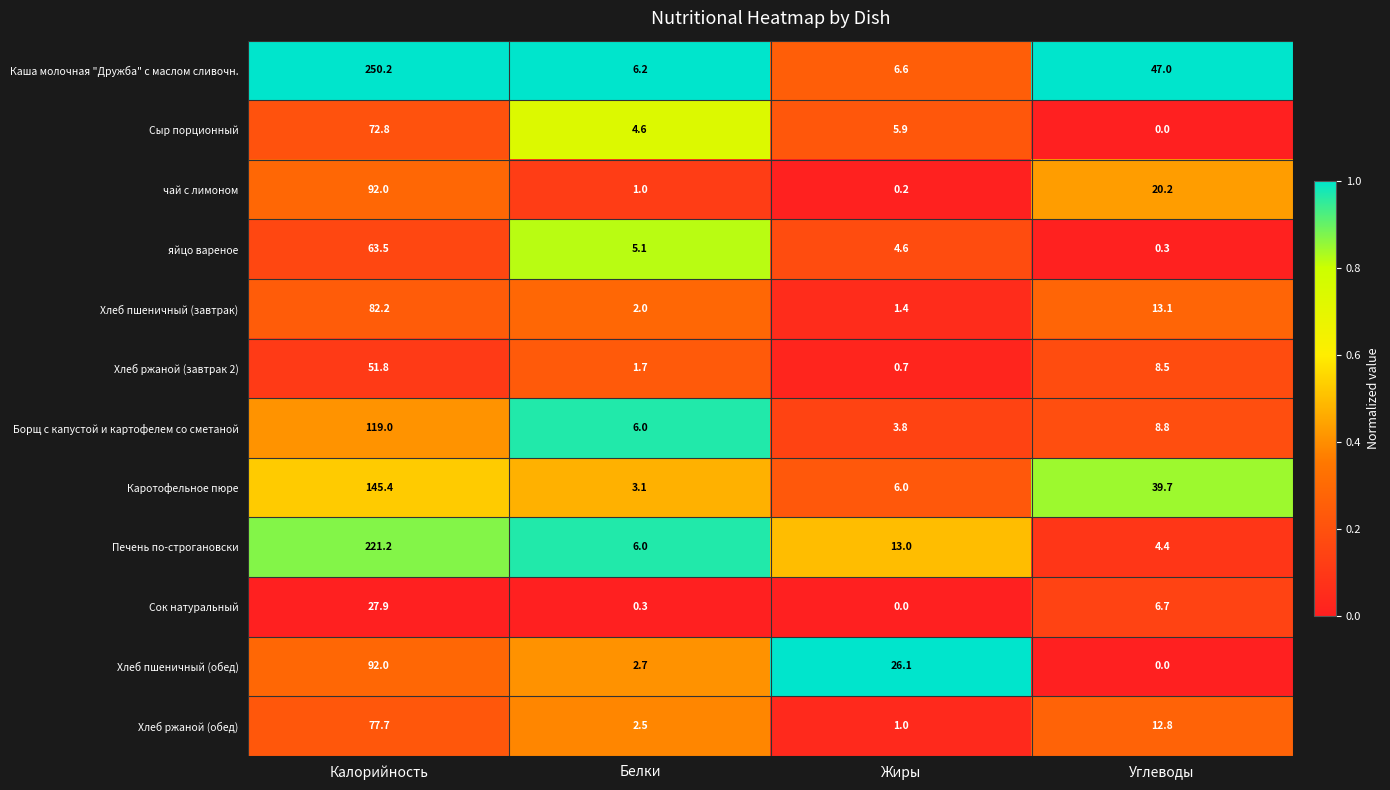

Which series has the largest range (max minus min)?

Каша молочная "Дружба" с маслом сливочн.